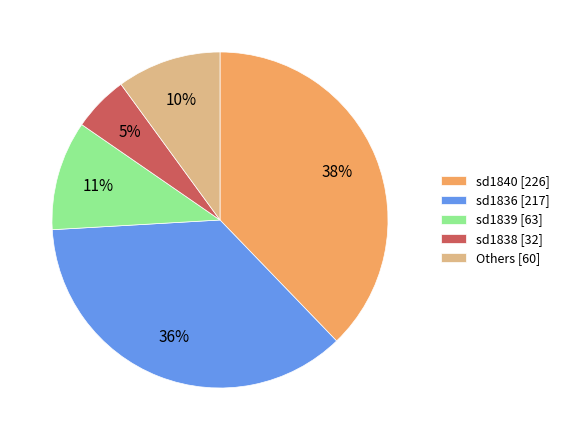

The sd1836 [217] slice represents 36% of the pie. True or false?

True